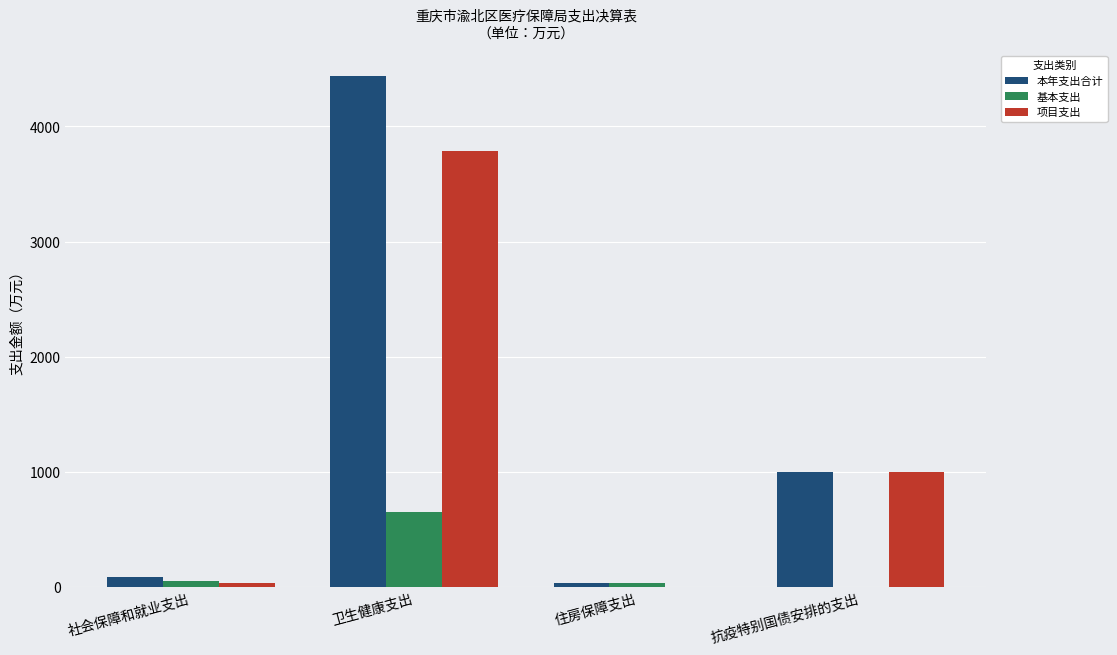

At which category is the sum across all series the highest?

卫生健康支出